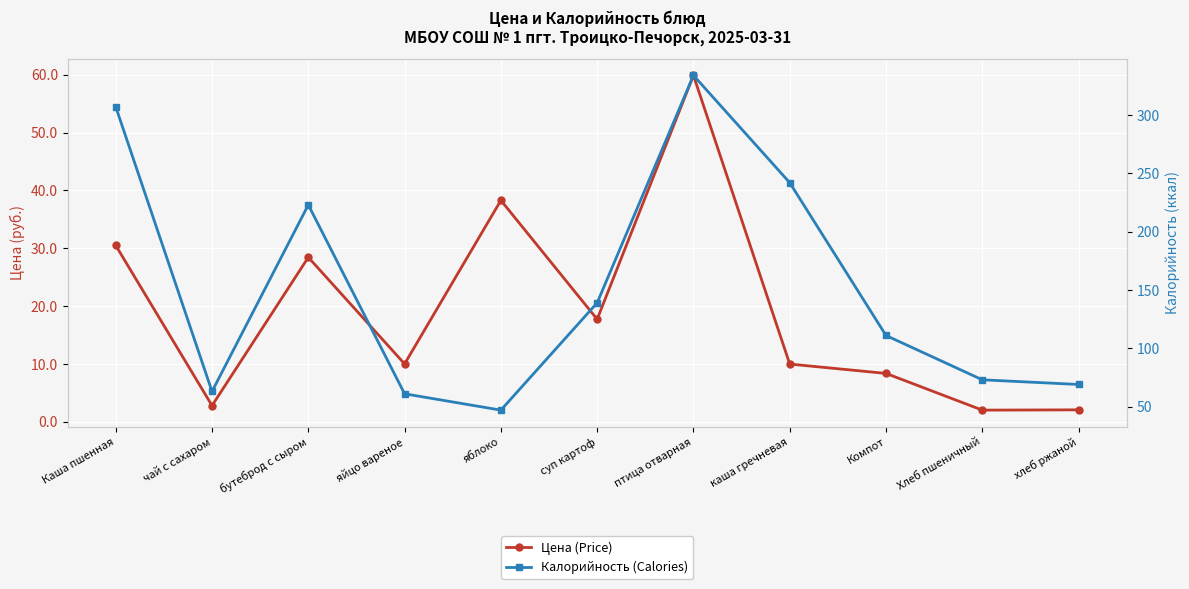

True or false: Цена (Price) and Калорийность (Calories) intersect in this chart.

False